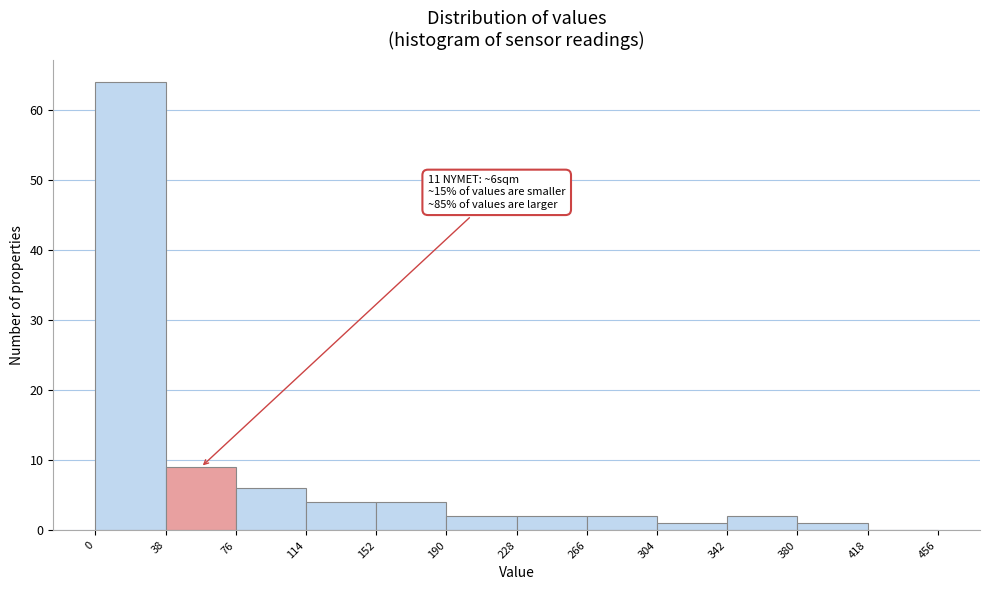

Which range on the x-axis has the tallest bar?

0 to 38